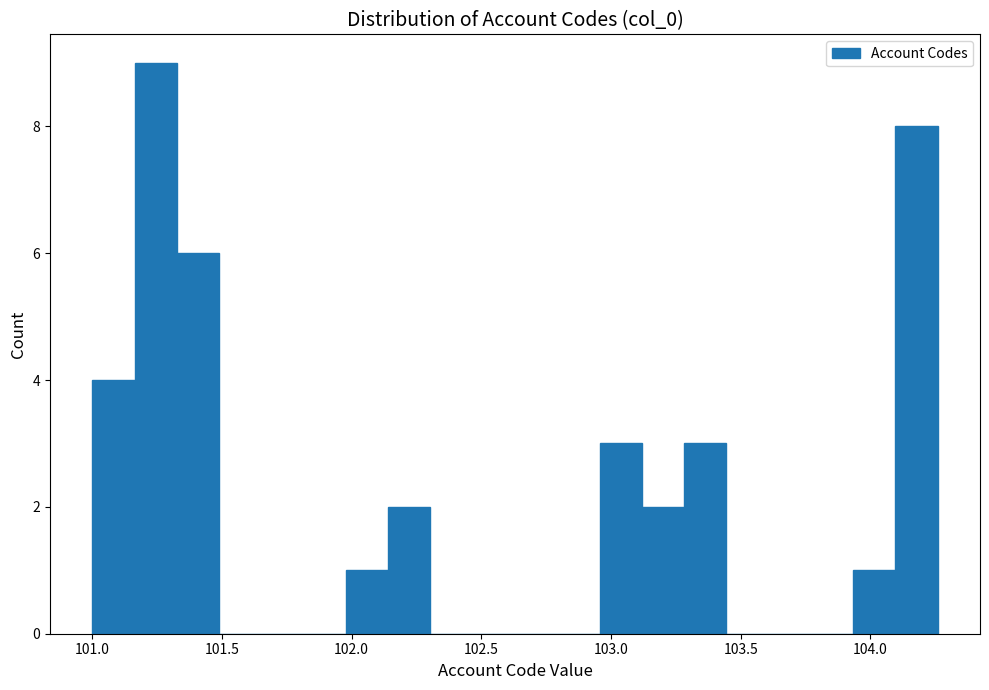

Read against the x-axis, roughly where is the centre of the tallest bar?

101.25